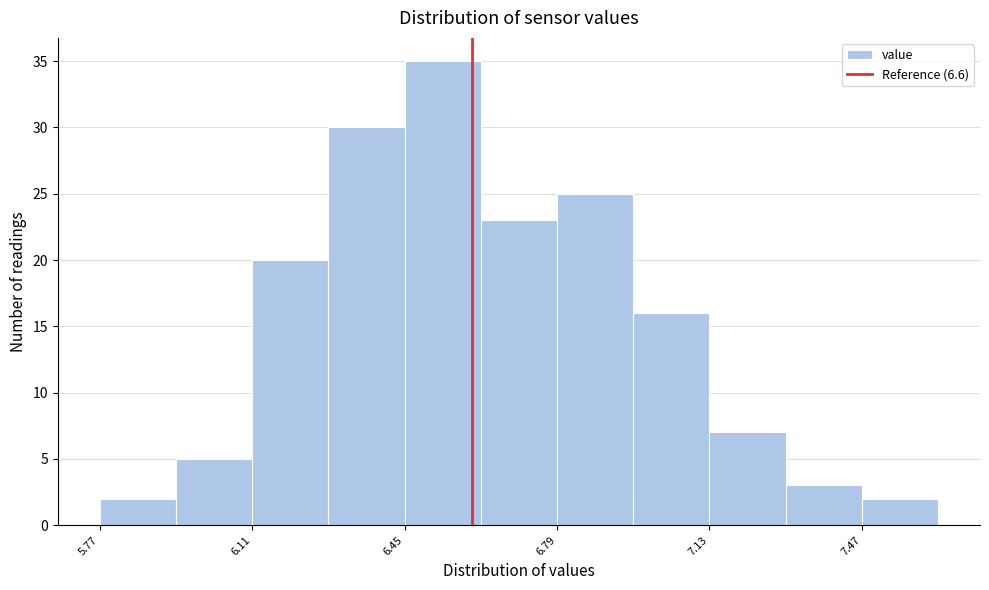

Around what value on the x-axis is the tallest bar? Give the approximate position of its centre, as read against the axis.

6.55